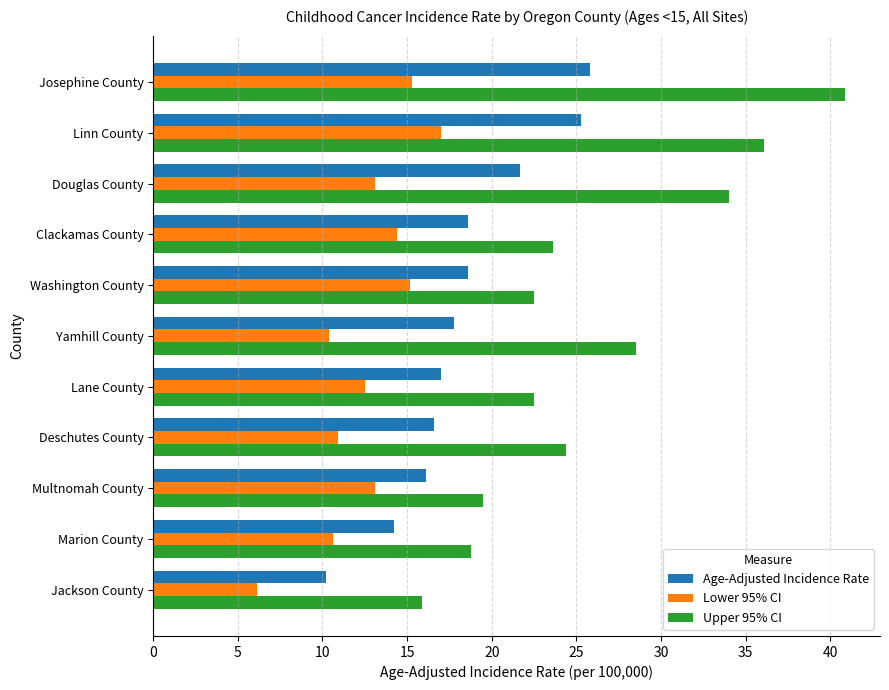

Which series has the widest spread of values?

Upper 95% CI